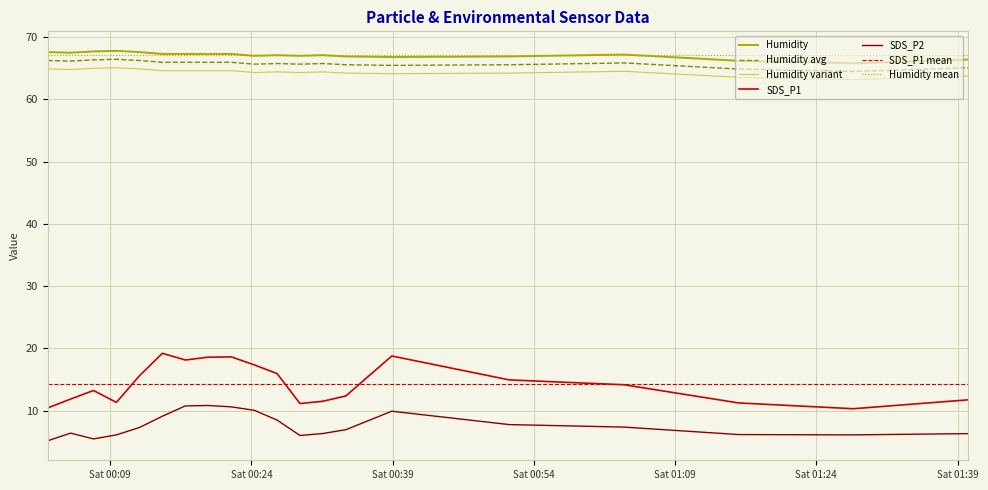

True or false: SDS_P2 and Humidity variant cross at least once.

False